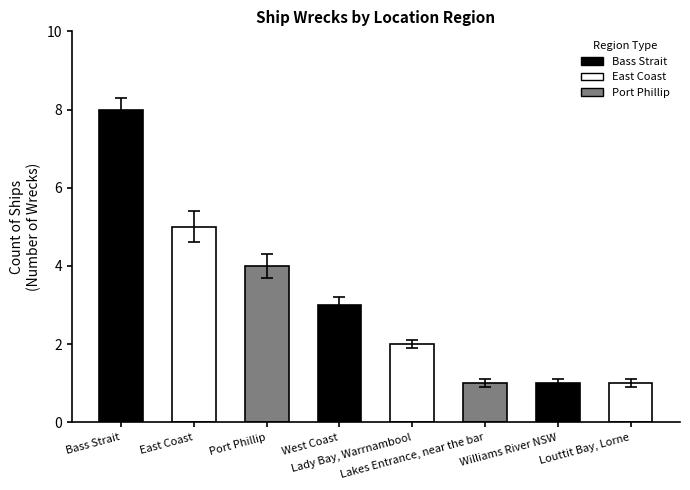

At which label does the data first exceed 3?

Bass Strait